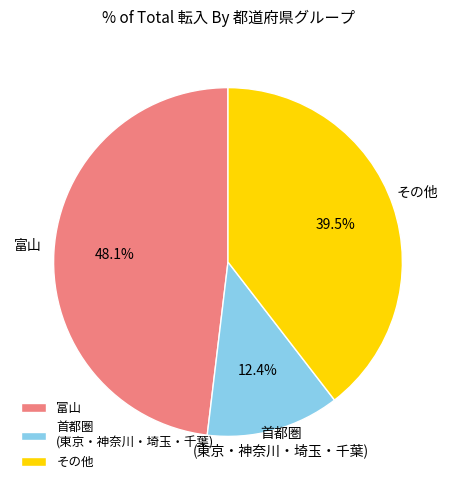

Does any single category account for the majority?

No